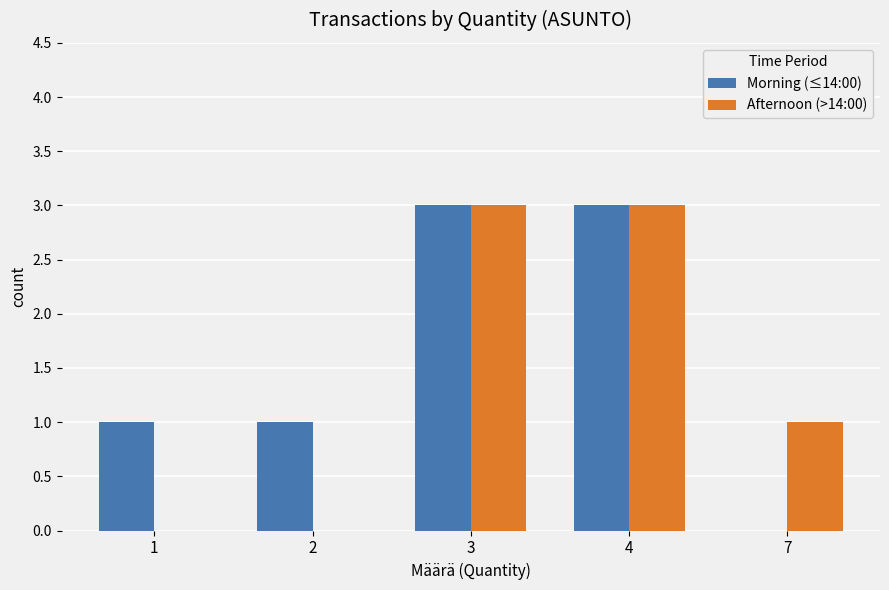

What is the total value across all series at 2?

1